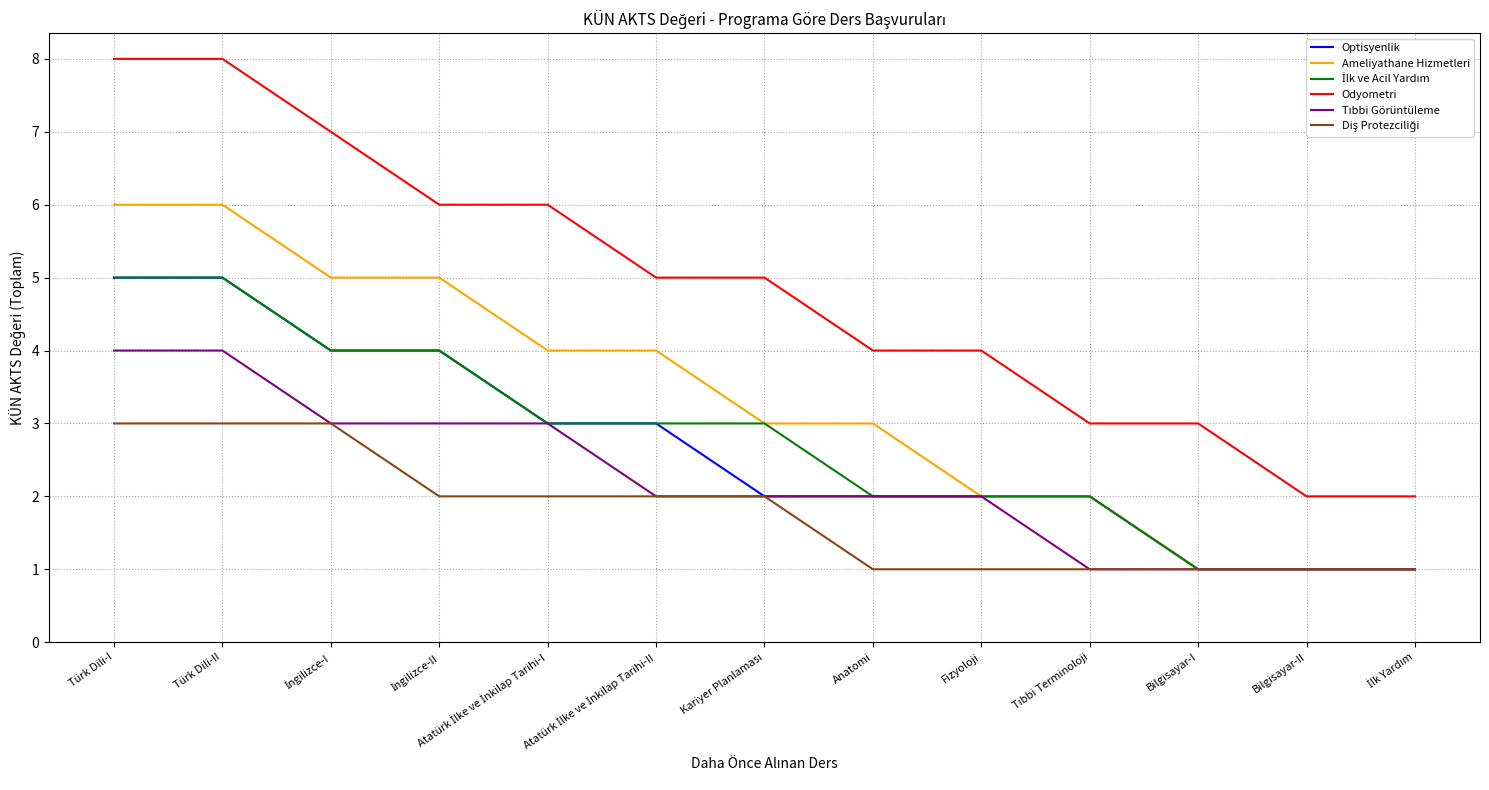

Is this an area chart (filled region under the line)?

No